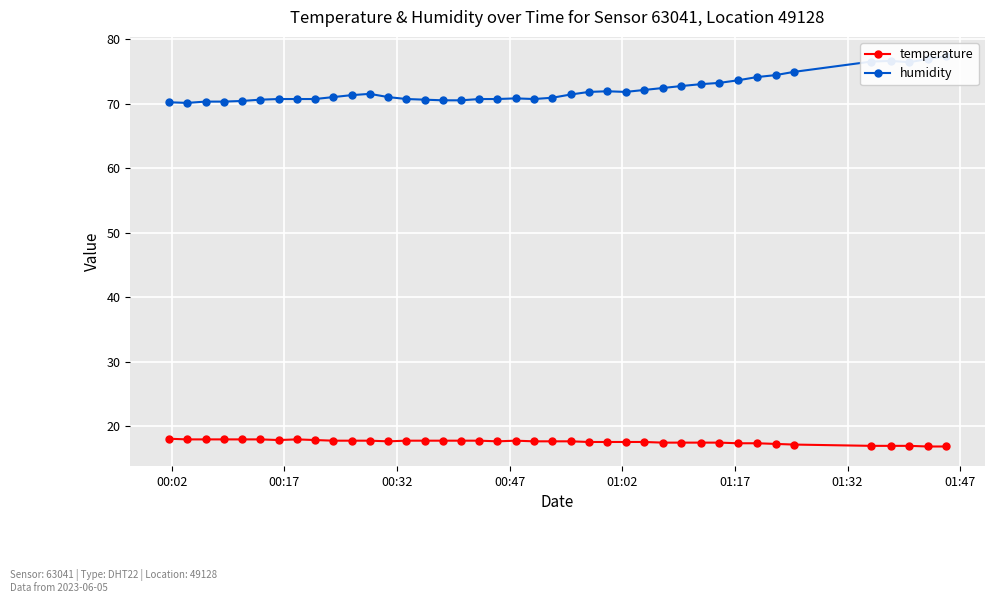

In humidity, how many points are higher than both neighbors (excluding endpoints)?

4